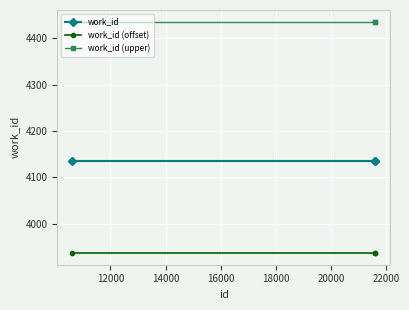

List the series in order of their overall mean, highest first.

work_id (upper), work_id, work_id (offset)